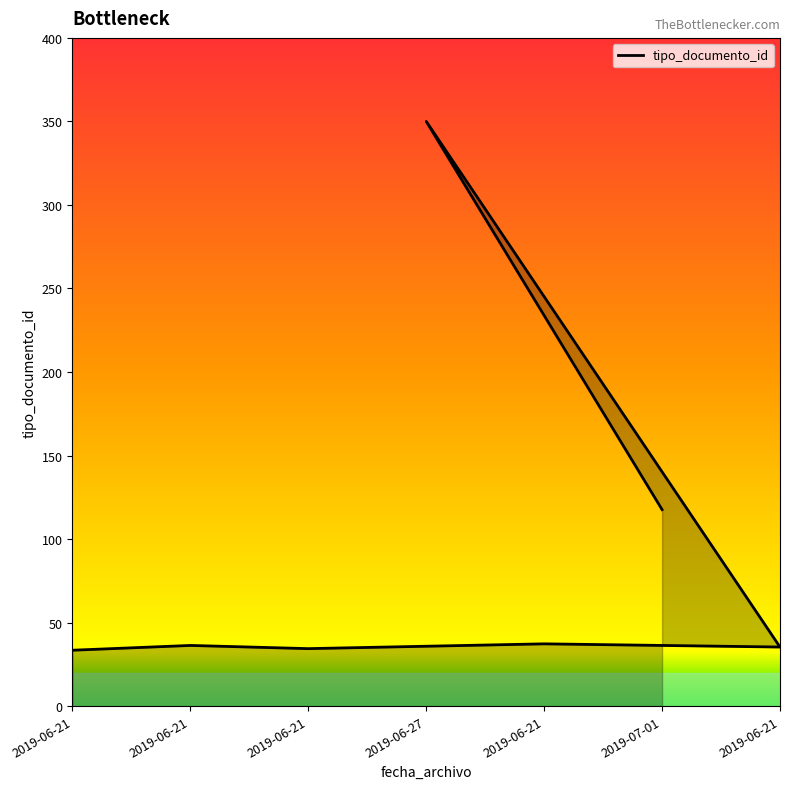

Is it true that the value at 2019-06-21 is 34.4?

True